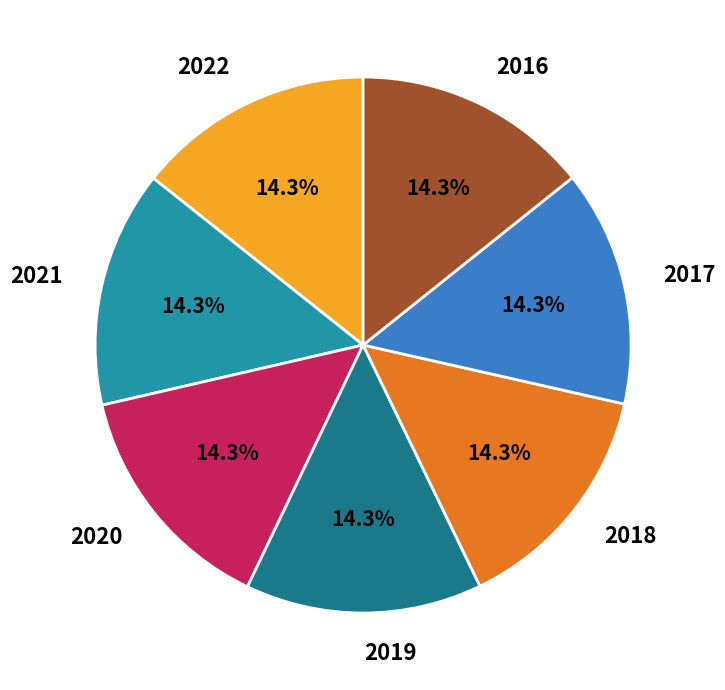

What percentage do 2021 and 2020 together represent?

28.6%